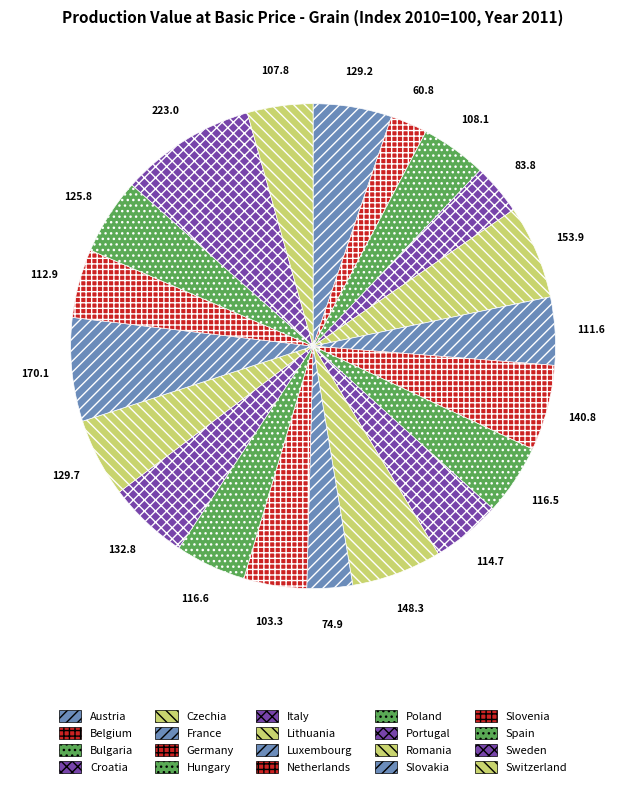

Which slice is the smallest?

Belgium